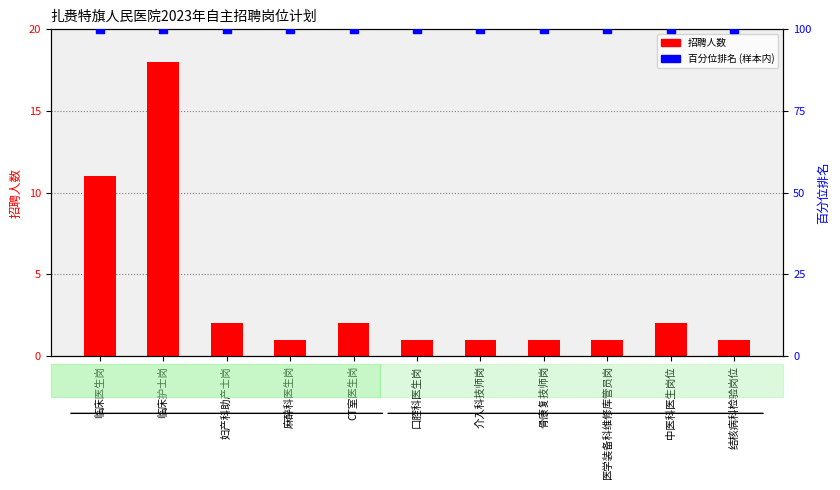

At which category is the sum across all series the highest?

临床护士岗